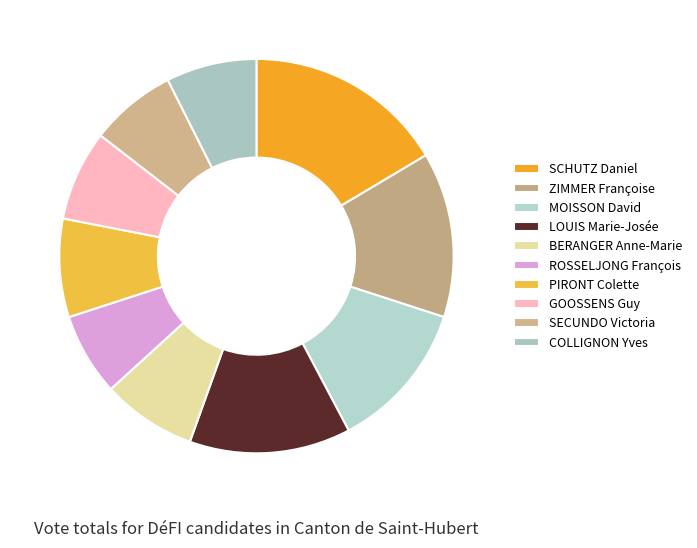

How many segments does this pie chart have?

10